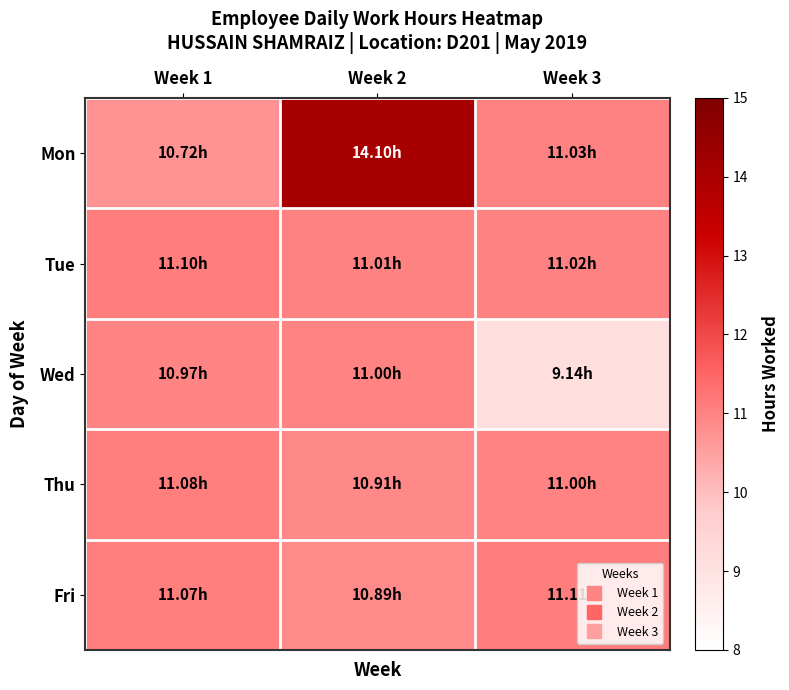

Which has a higher value, Week 2 or Week 1?

Week 2